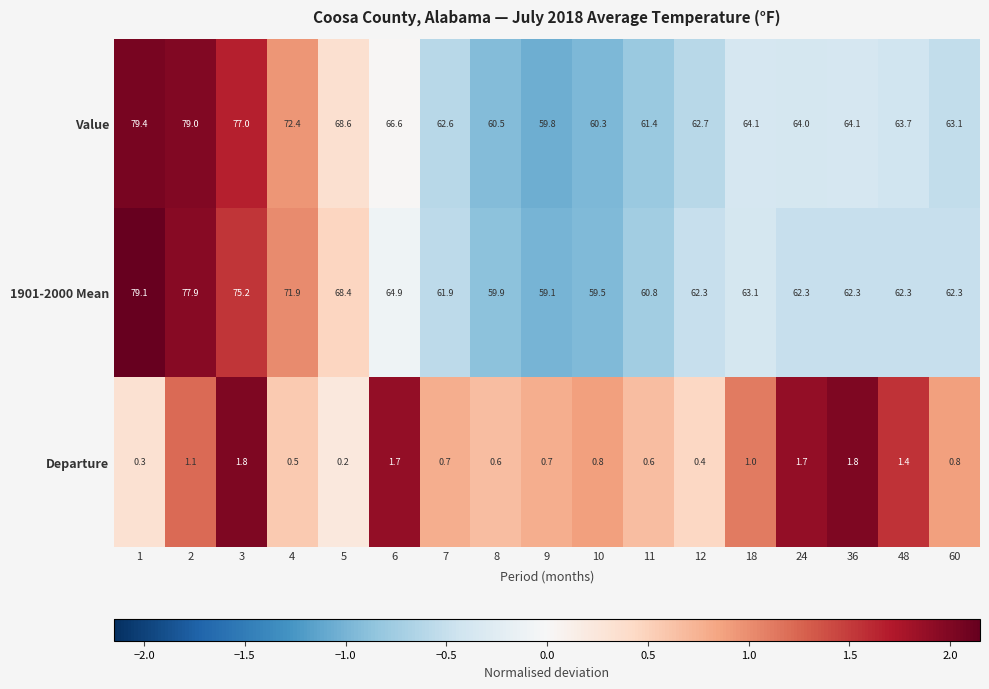

Rank the series by their maximum value, from lowest to highest.

Departure, 1901-2000 Mean, Value